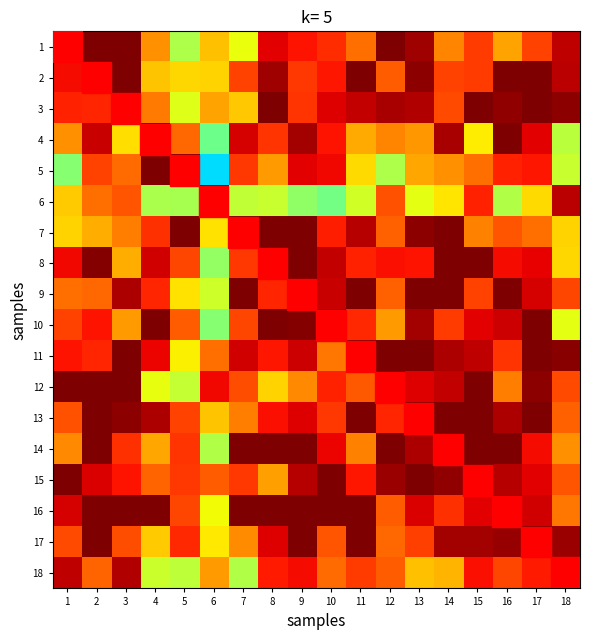

At which category is the sum across all series the highest?

17